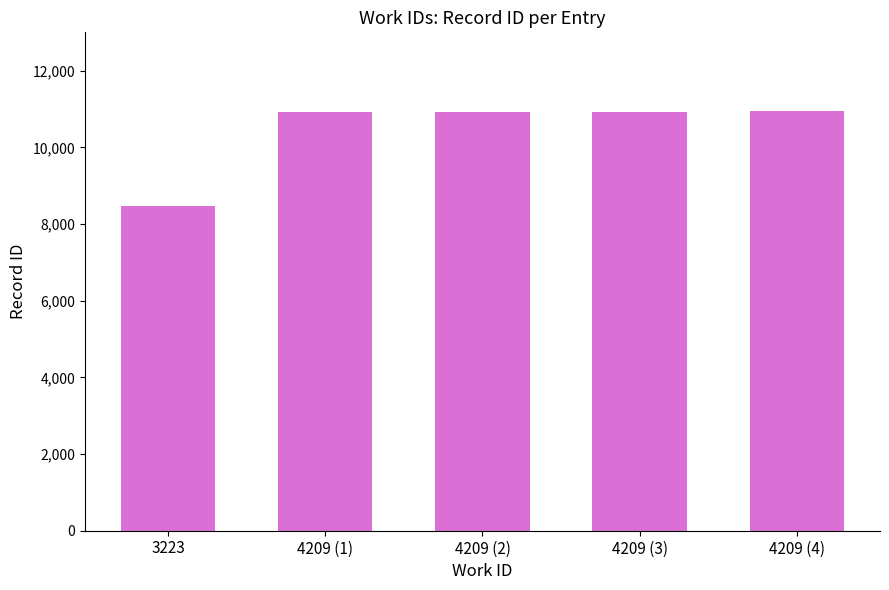

What is the label of the 1st bar from the left?

3223